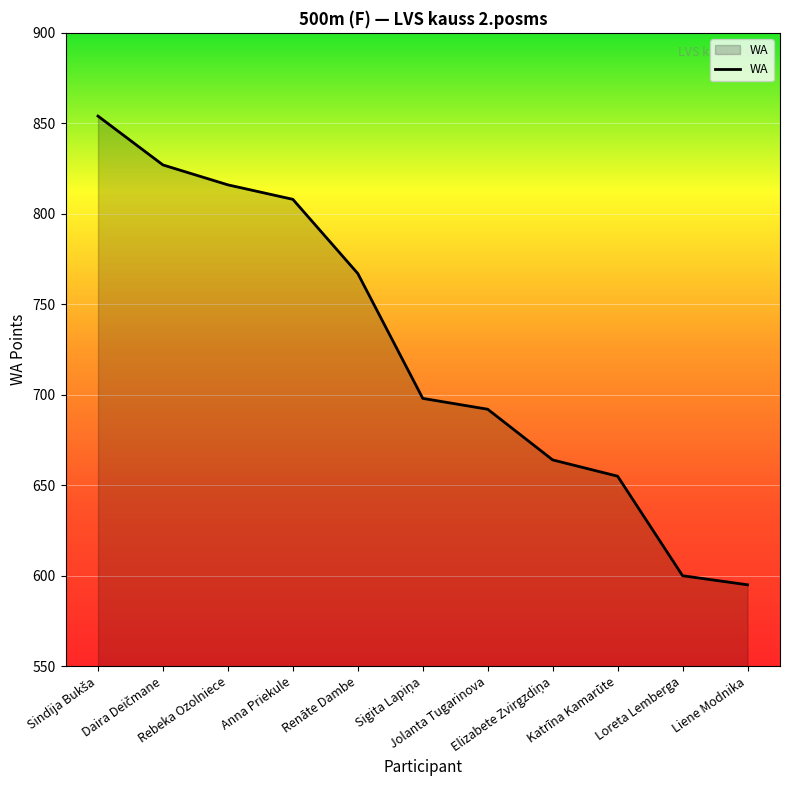

What is the smallest value displayed?

595